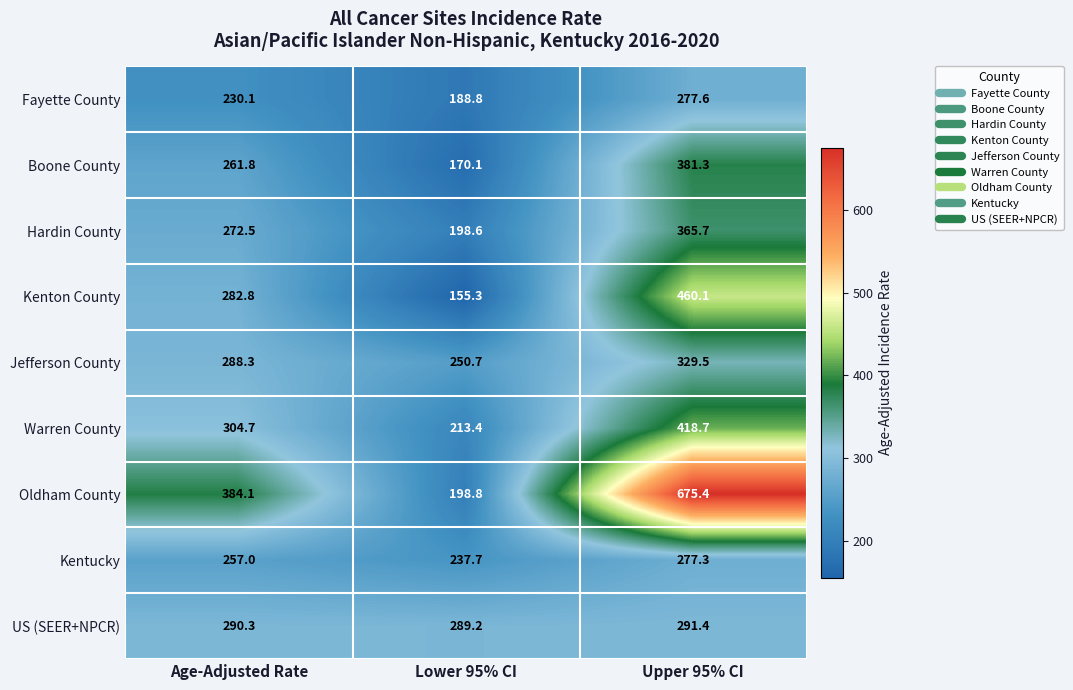

What is the total value across all series at Upper 95% CI?

3477.0